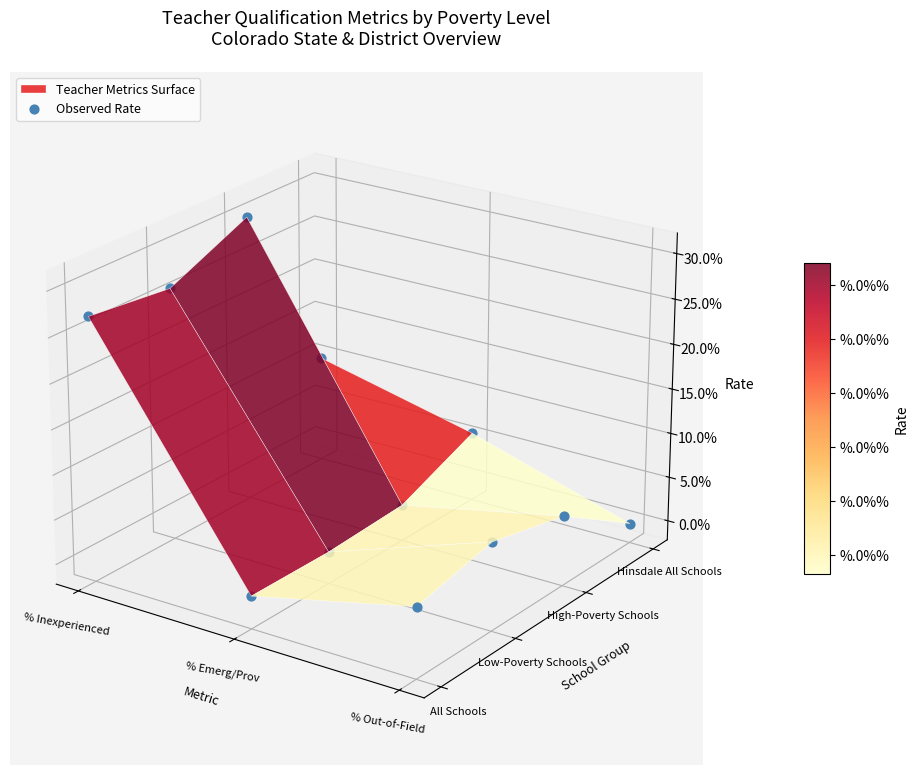

Which series changed the most between All Schools and Hinsdale All Schools?

% Inexperienced